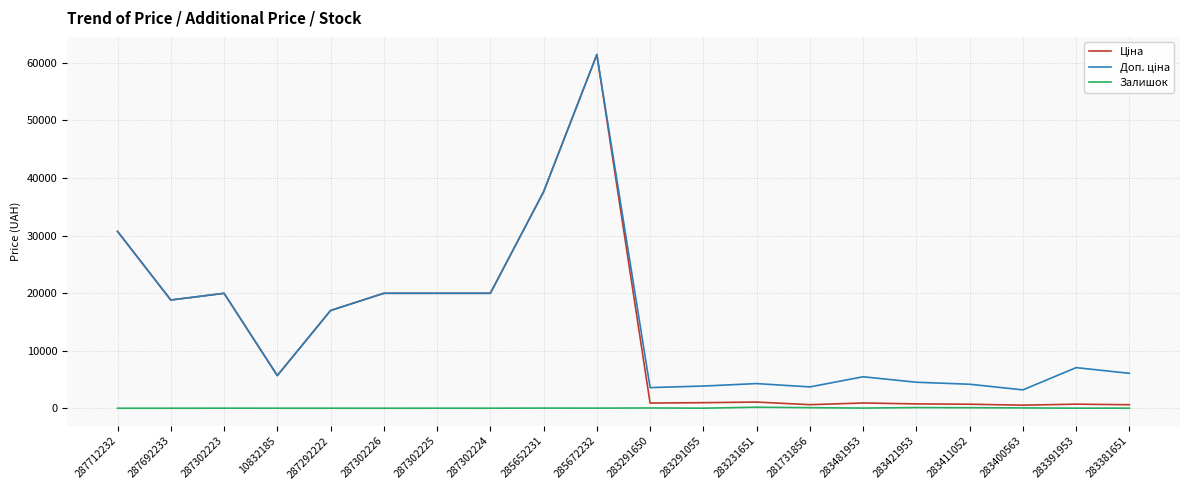

The Залишок series shows 113.0 at 283421953. True or false?

True